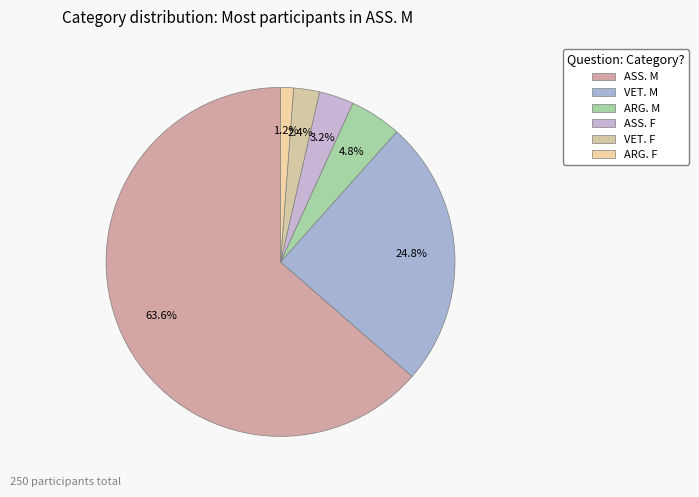

How many slices are in this pie chart?

6